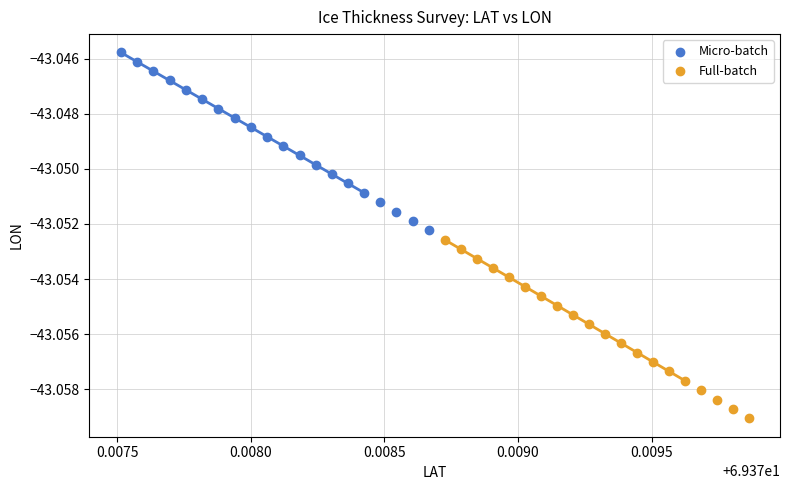

Which series has the largest Y range (max minus min)?

Full-batch